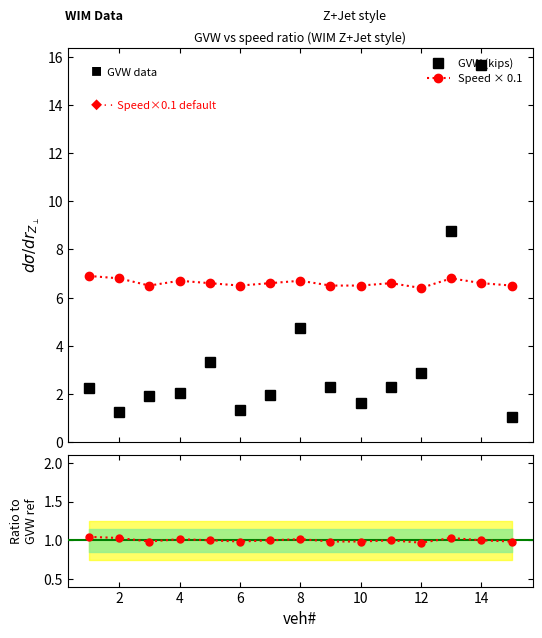

What is the maximum value for Speed × 0.1?

6.9